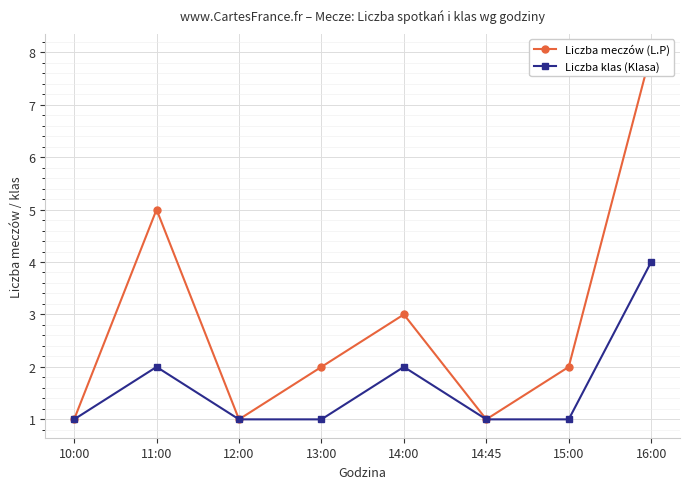

The value of Liczba meczów (L.P) at 14:45 is 0. True or false?

False